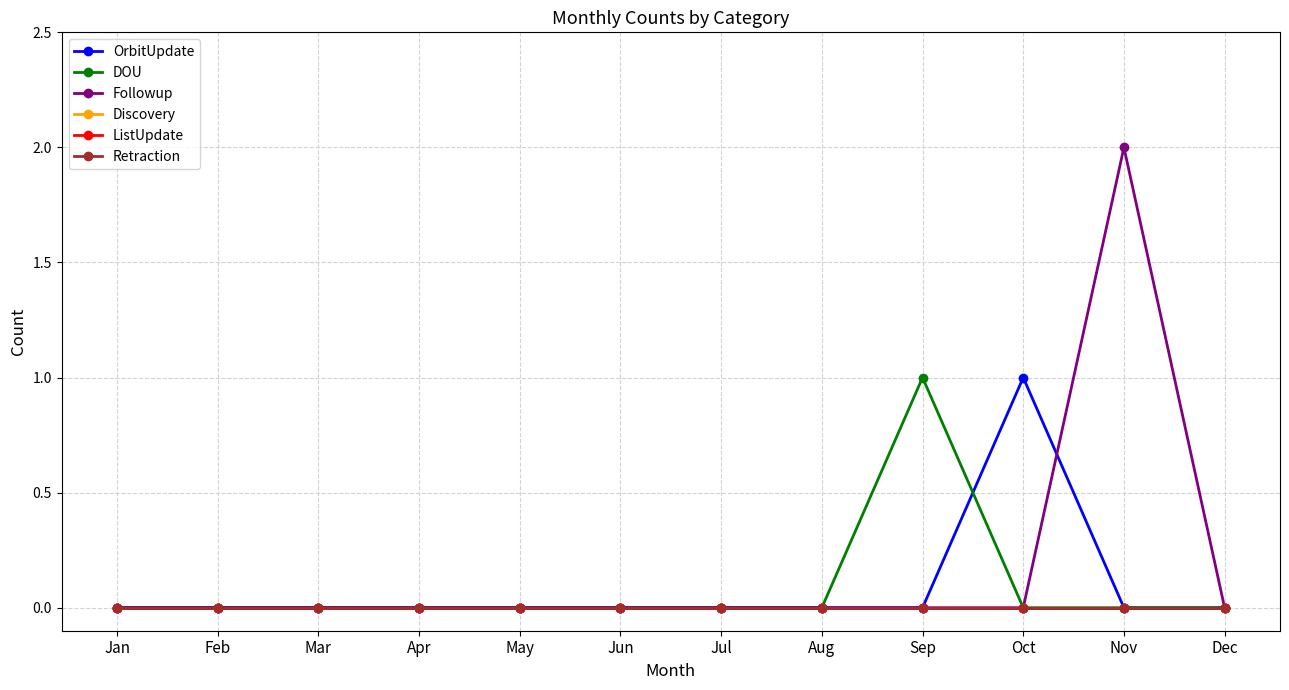

Reading left to right, transcribe all the data shown in this chart.

OrbitUpdate: 0	0	0	0	0	0	0	0	0	1	0	0
DOU: 0	0	0	0	0	0	0	0	1	0	0	0
Followup: 0	0	0	0	0	0	0	0	0	0	2	0
Discovery: 0	0	0	0	0	0	0	0	0	0	0	0
ListUpdate: 0	0	0	0	0	0	0	0	0	0	0	0
Retraction: 0	0	0	0	0	0	0	0	0	0	0	0